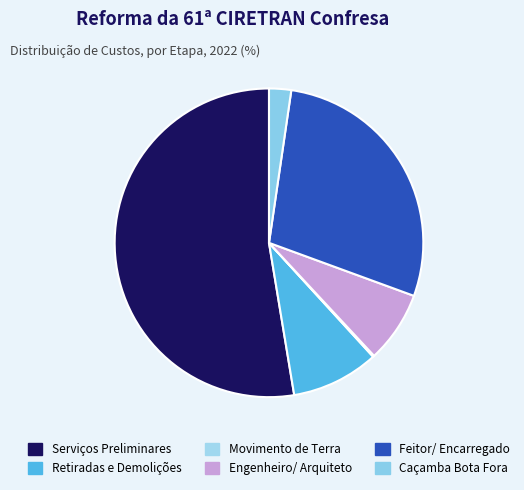

Does any single category account for the majority?

Yes